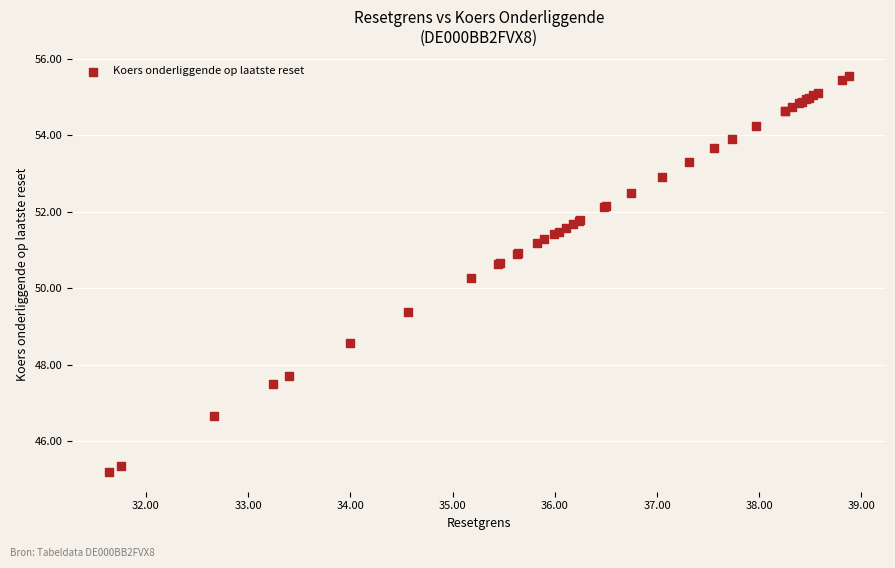

What Y value in the scatter plot is closest to 50?

50.3